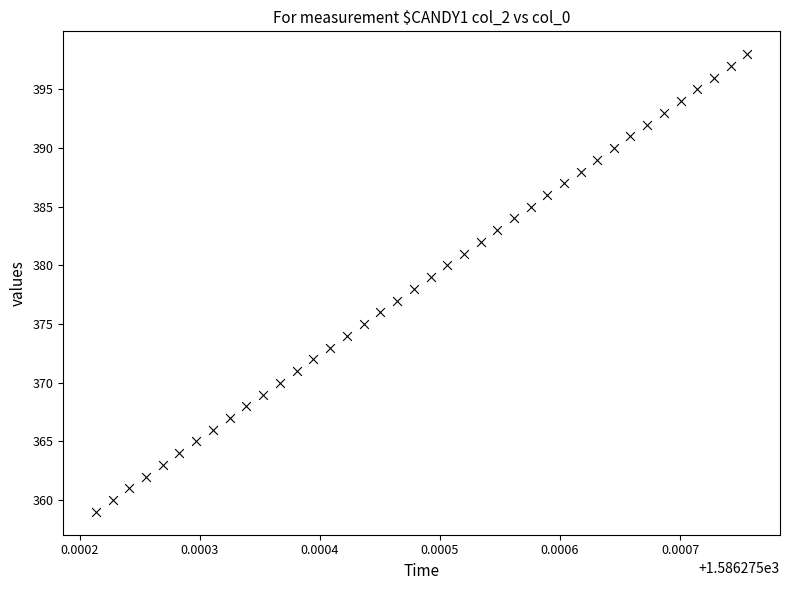

What is the range of Y values (max minus min)?

39